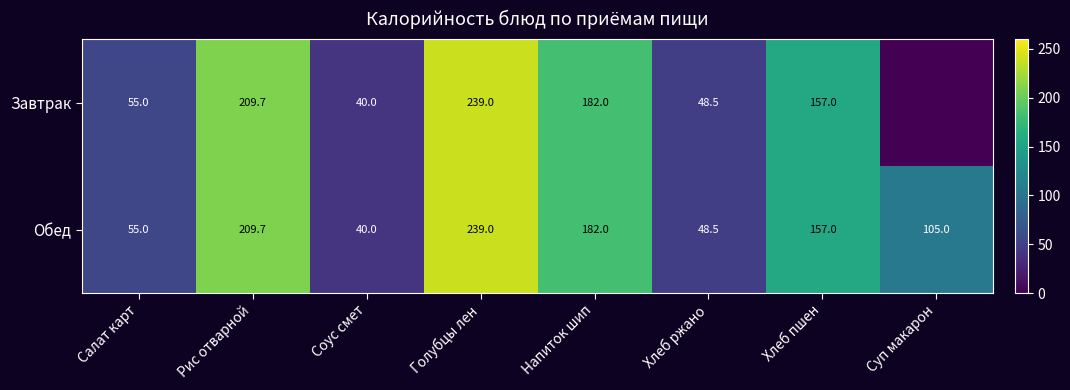

List the labels in order of Обед value, smallest first.

Соус смет, Хлеб ржано, Салат карт, Суп макарон, Хлеб пшен, Напиток шип, Рис отварной, Голубцы лен